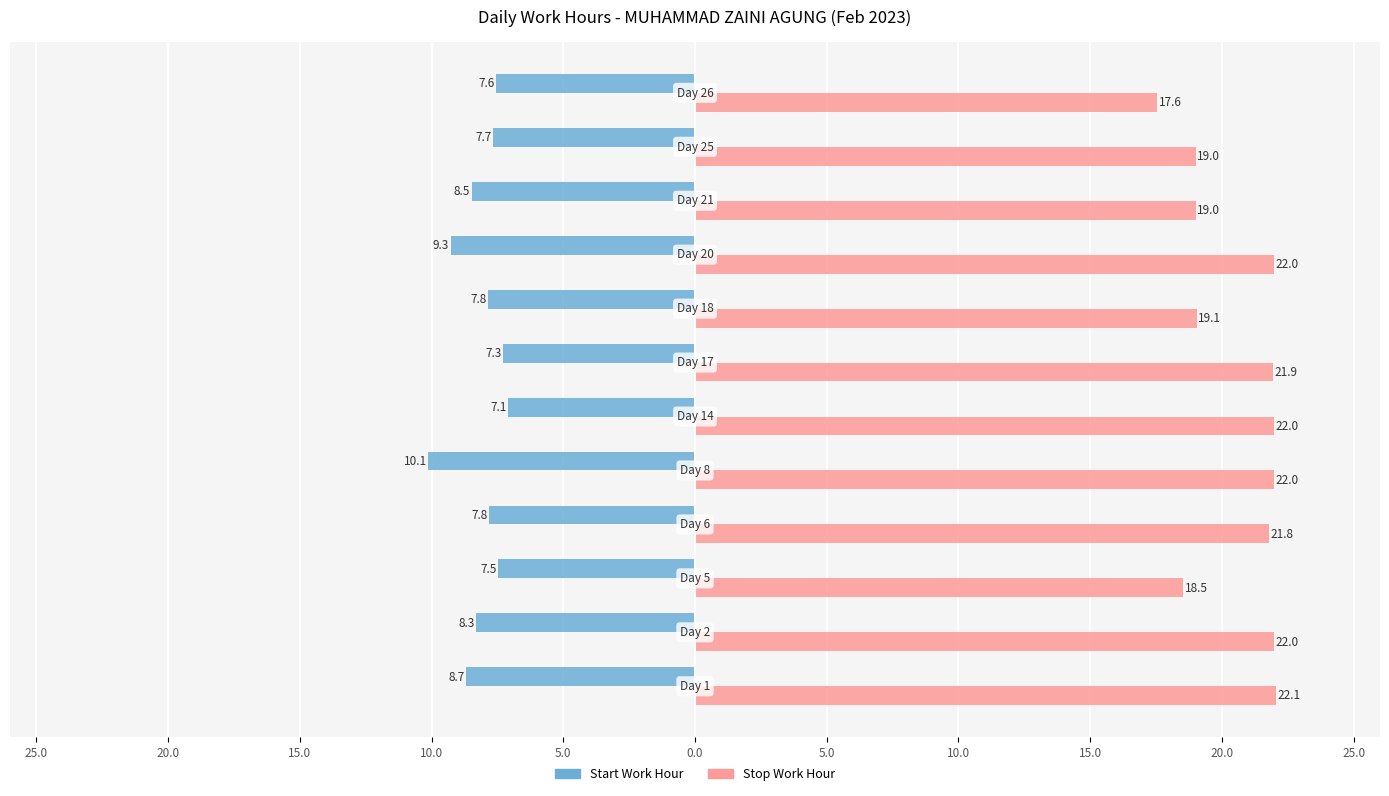

What are all the series names shown in the legend?

Start Work Hour, Stop Work Hour